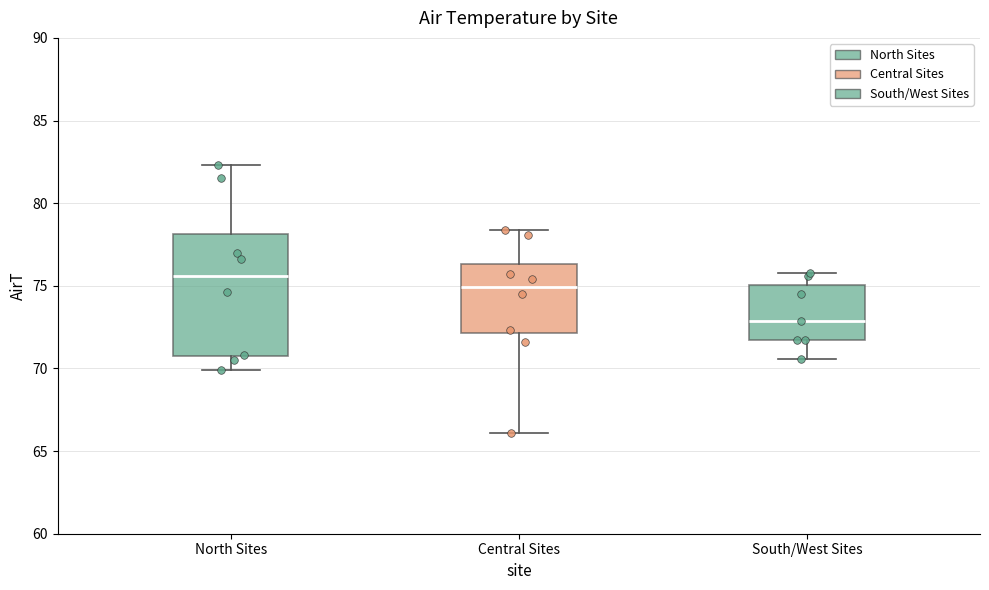

Reading left to right, read every box against the y-axis: the position of its median line, the range the box covers, and the ends of its whiskers. The values are not printed on the chart, so give them approximately, as read against the axis.

North Sites: median 75.5, box 70.5 to 78.0, whiskers 70.0 to 82.5
Central Sites: median 75.0, box 72.0 to 76.5, whiskers 66.0 to 78.5
South/West Sites: median 73.0, box 71.5 to 75.0, whiskers 70.5 to 76.0